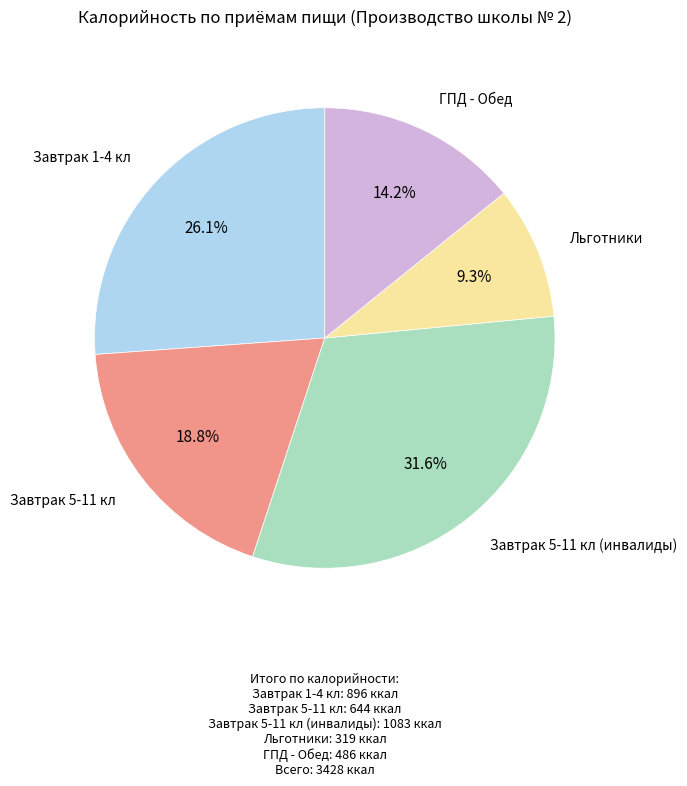

Does any single category account for the majority?

No